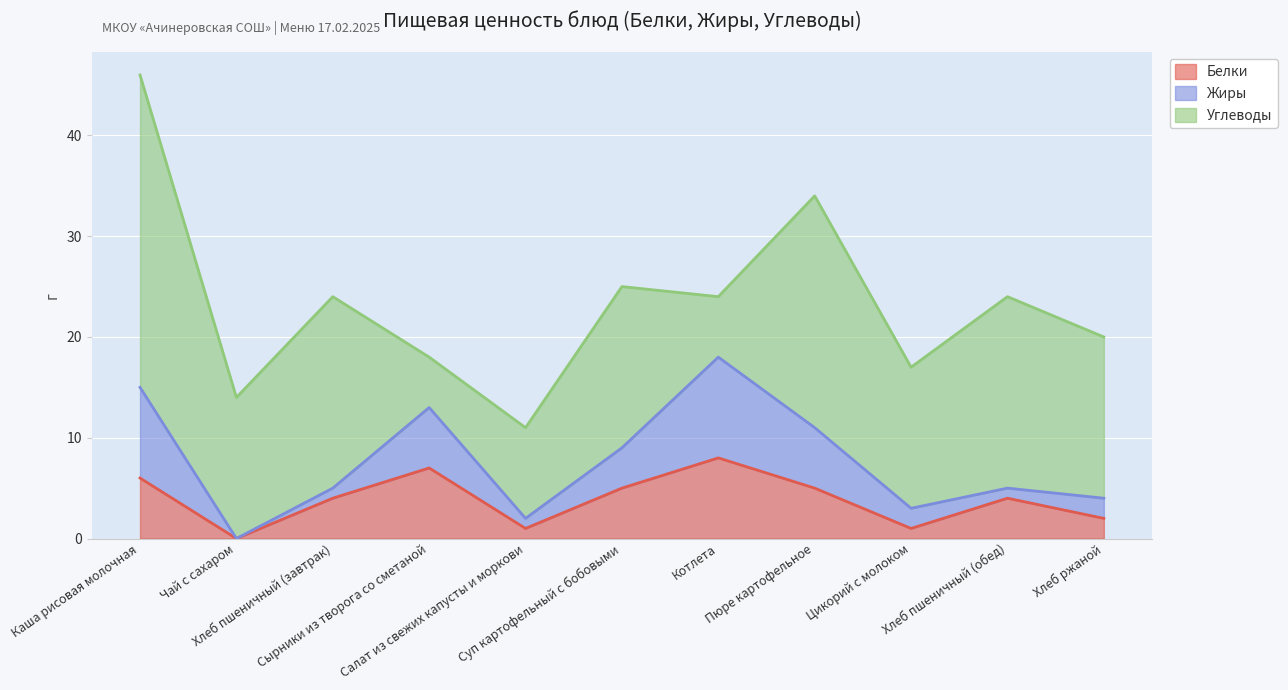

At which label does Белки first exceed 4?

Каша рисовая молочная